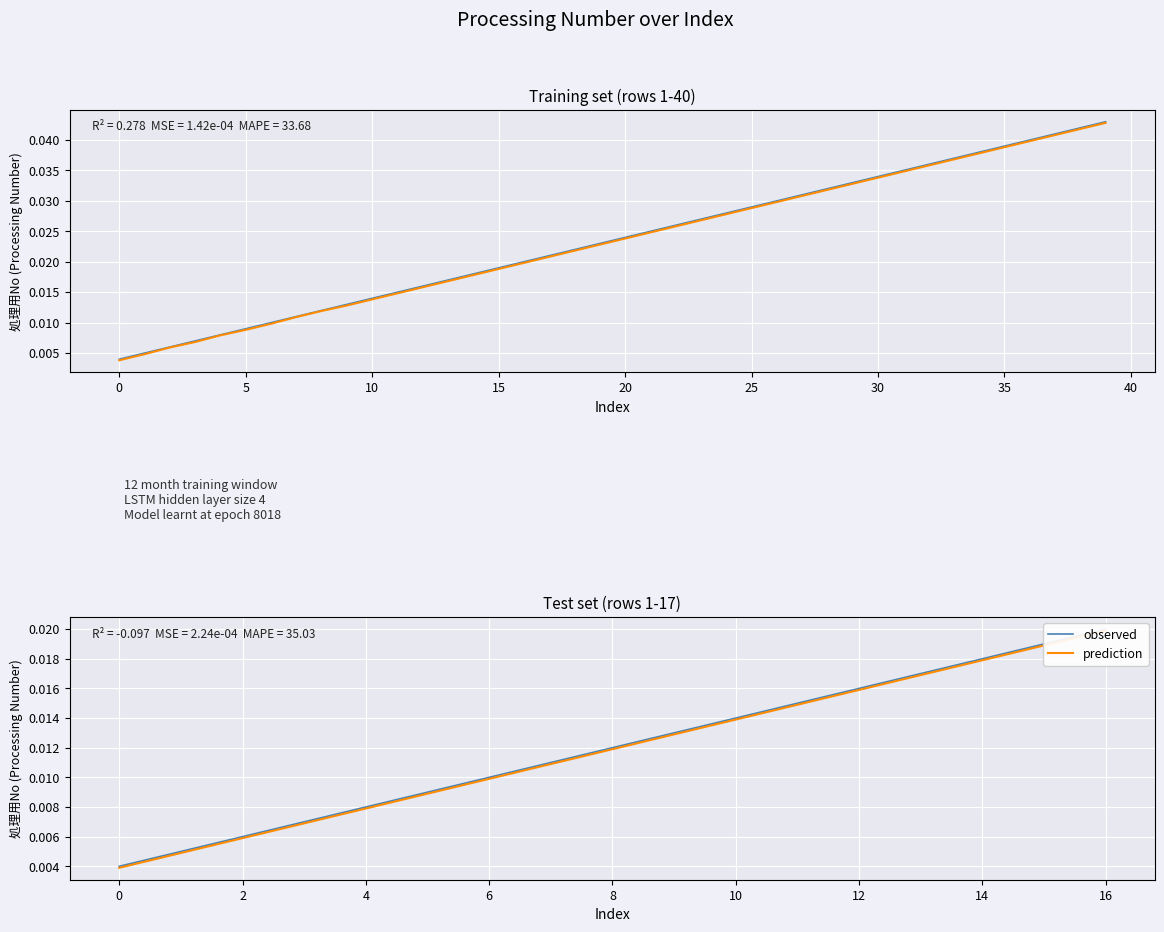

At which category is the sum across all series the highest?

16